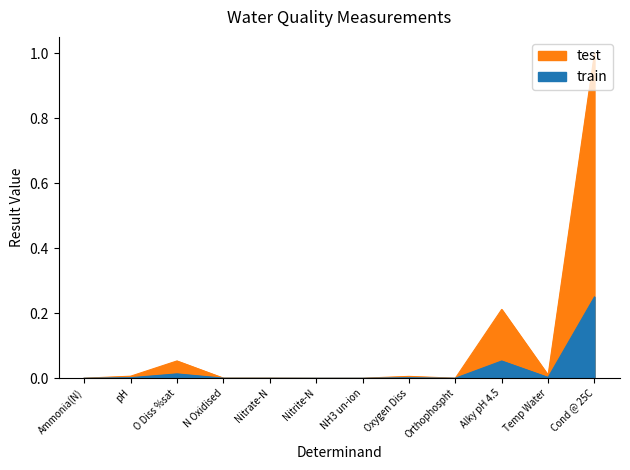

At Alky pH 4.5, list the series in order from smallest to largest.

test, train